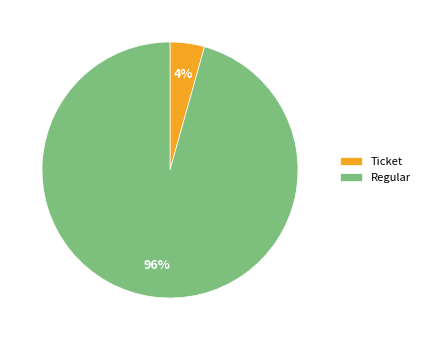

Which slice is the smallest?

Ticket